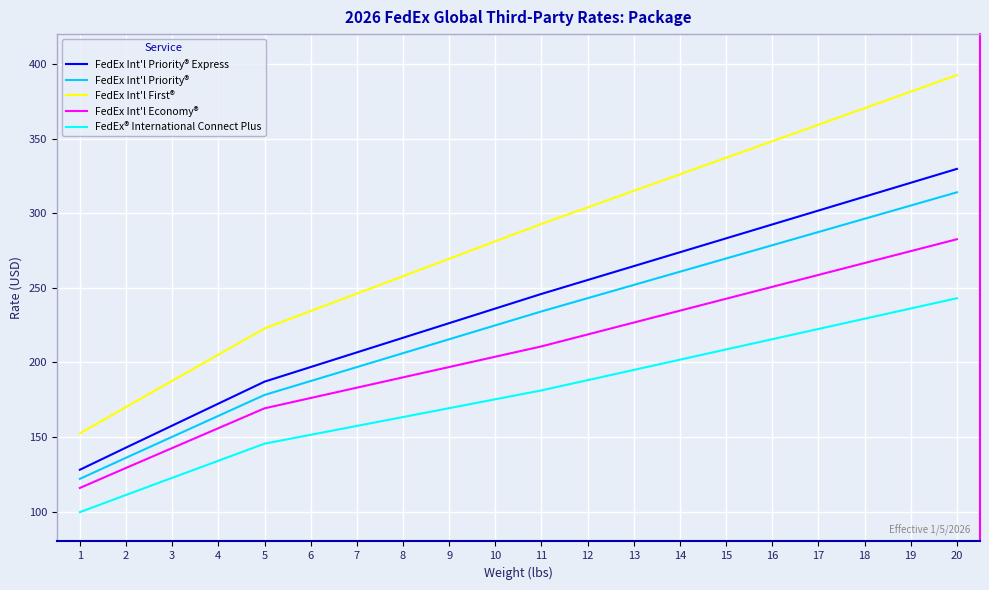

The FedEx Int'l Economy® series shows 72.6 at 19. True or false?

False